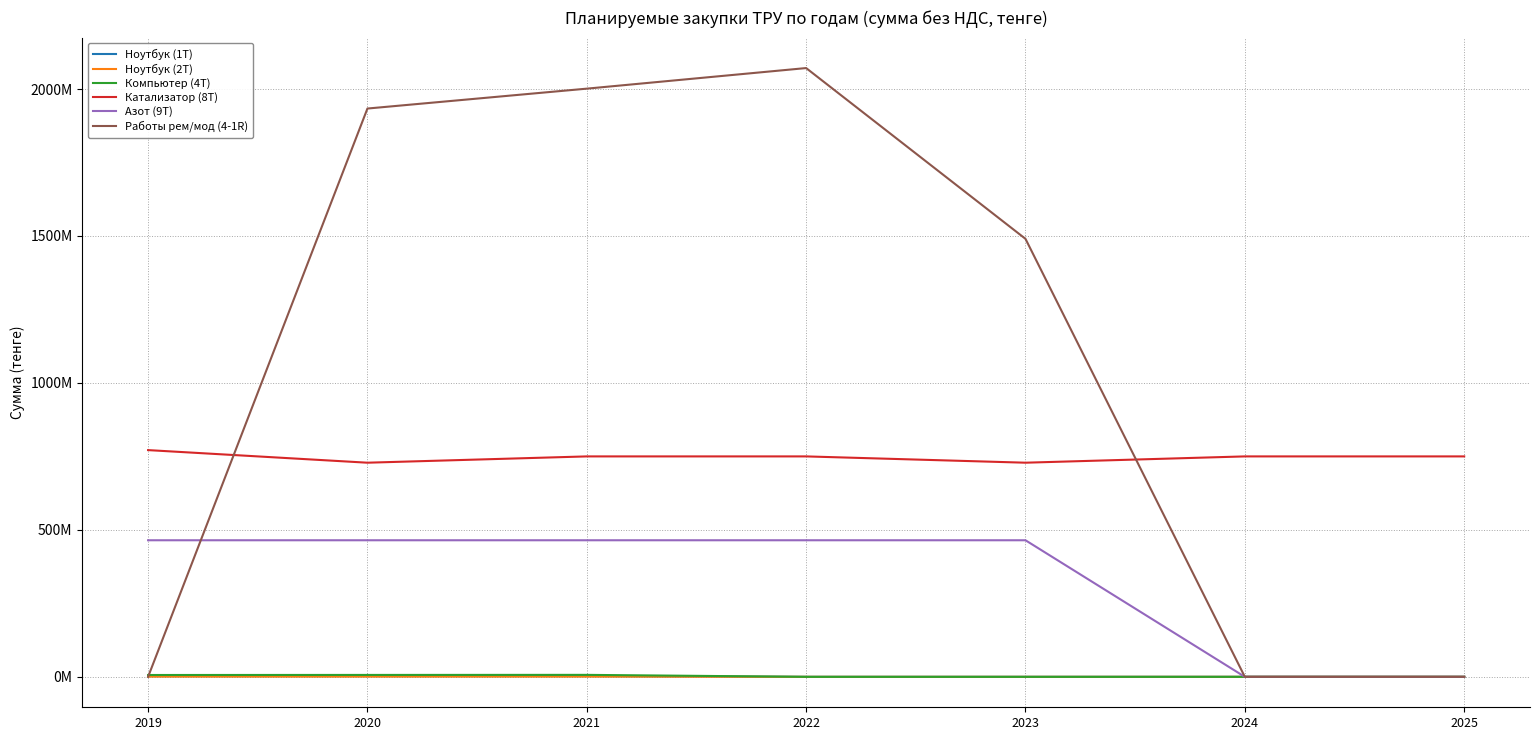

Which series has the largest total across all categories?

Работы рем/мод (4-1R)